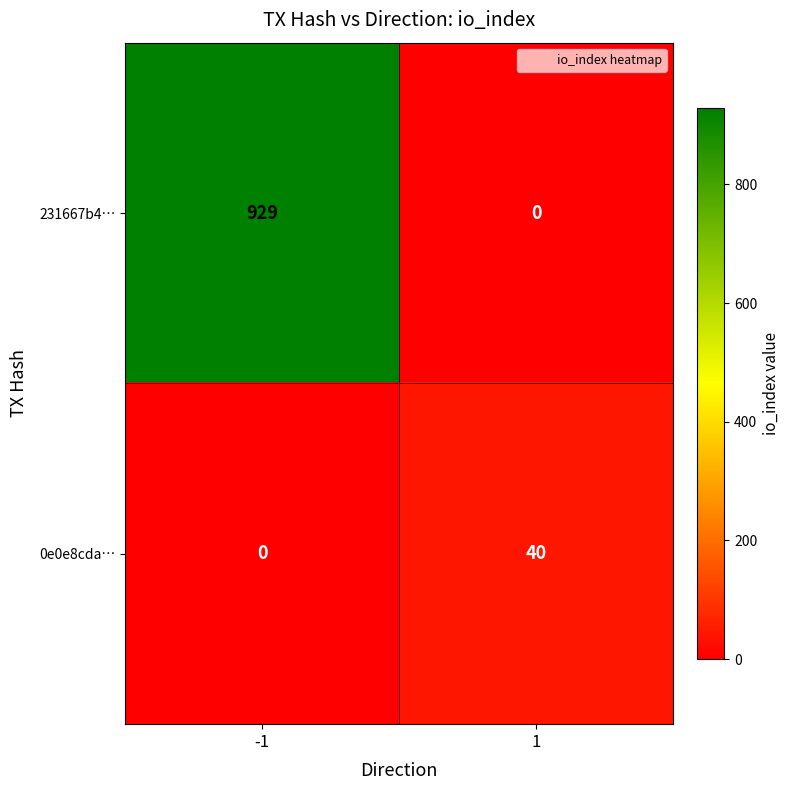

What is the approximate value of 231667b4… at -1?

929